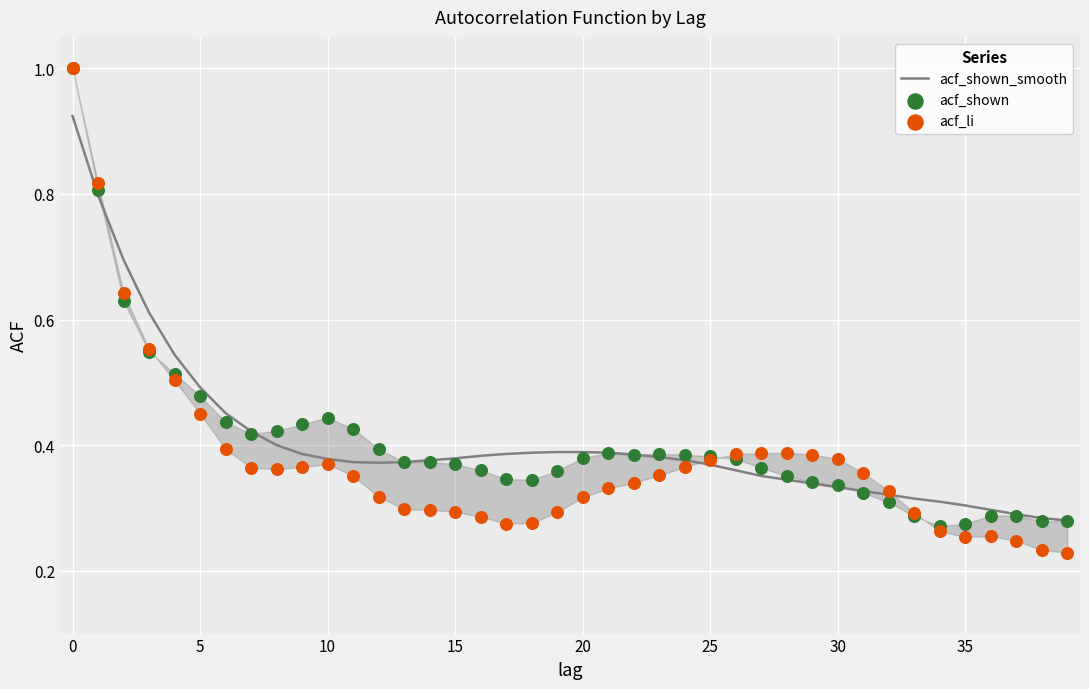

Is the value of acf_shown_smooth at 23 greater than the value of acf_li at 21?

Yes